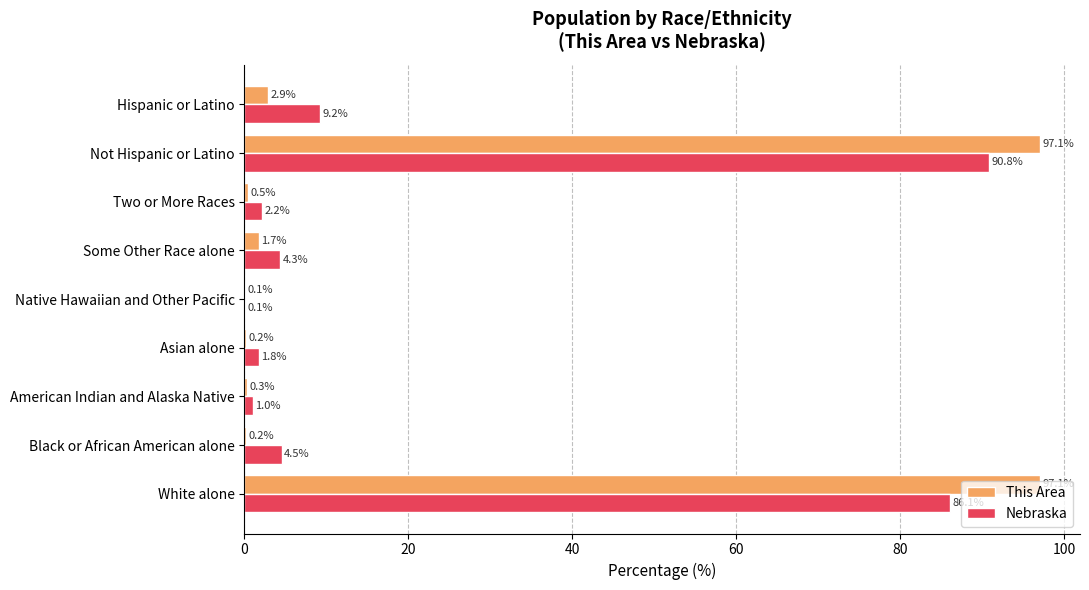

What is the highest value of the Nebraska series?

90.8